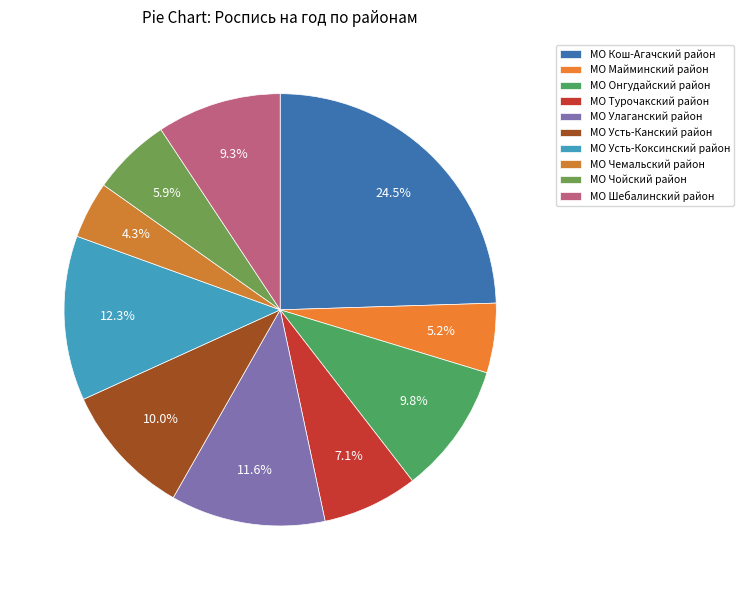

How many slices are in this pie chart?

10